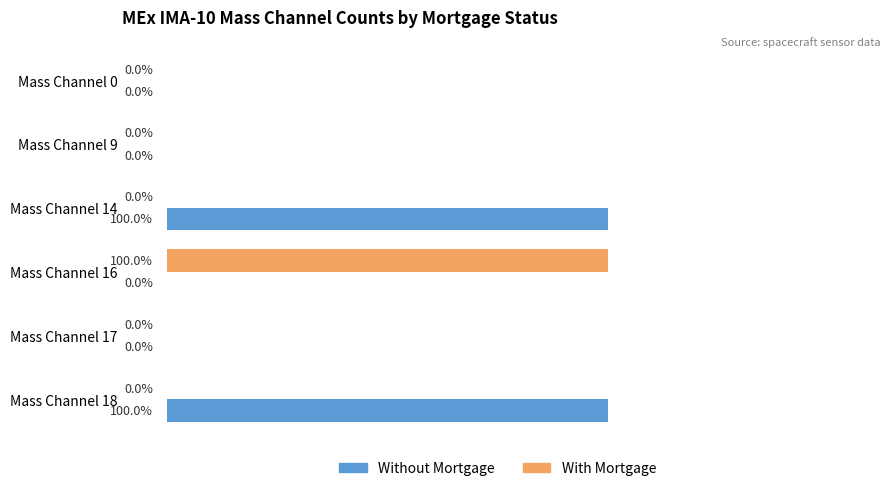

Is the value of Without Mortgage at Mass Channel 17 greater than the value of With Mortgage at Mass Channel 16?

No